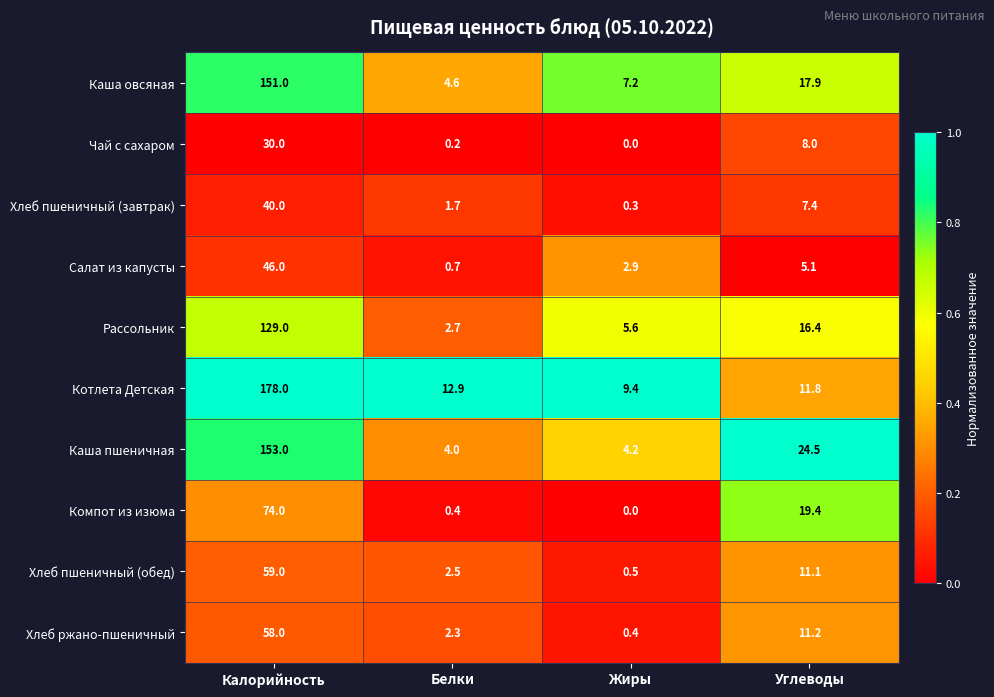

What is the maximum value for Котлета Детская?

178.0